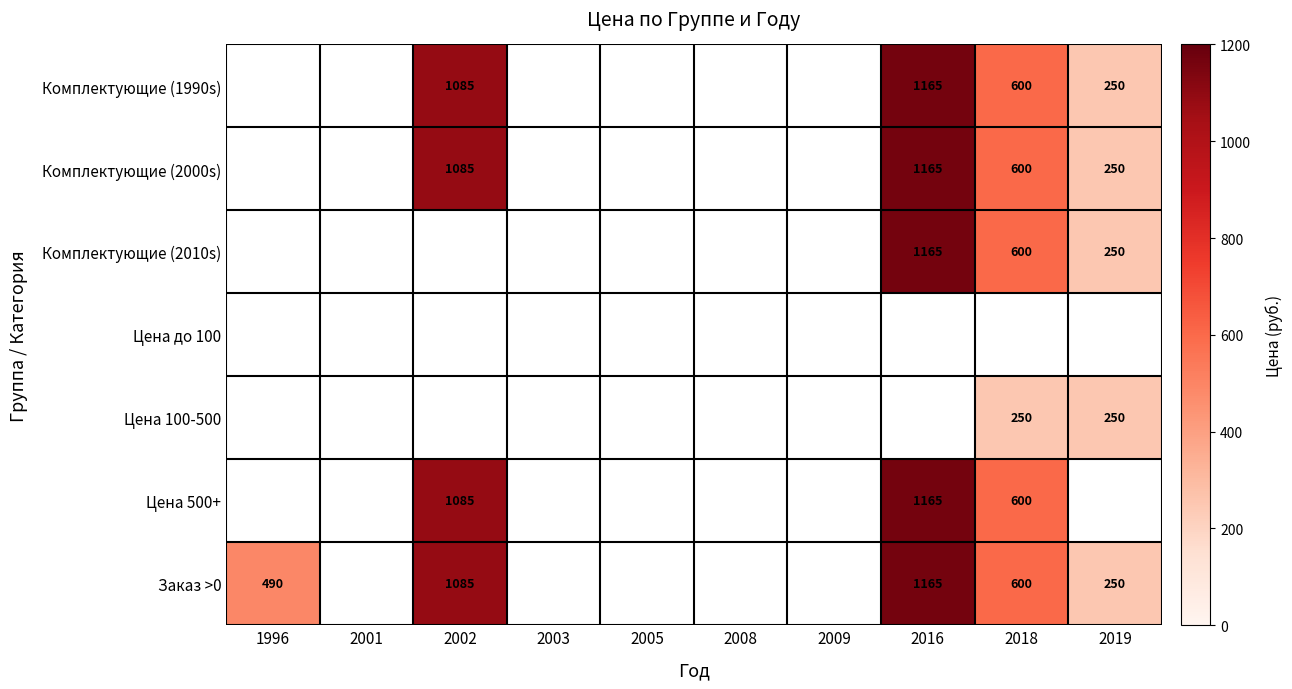

Count the number of categories in the chart.

10